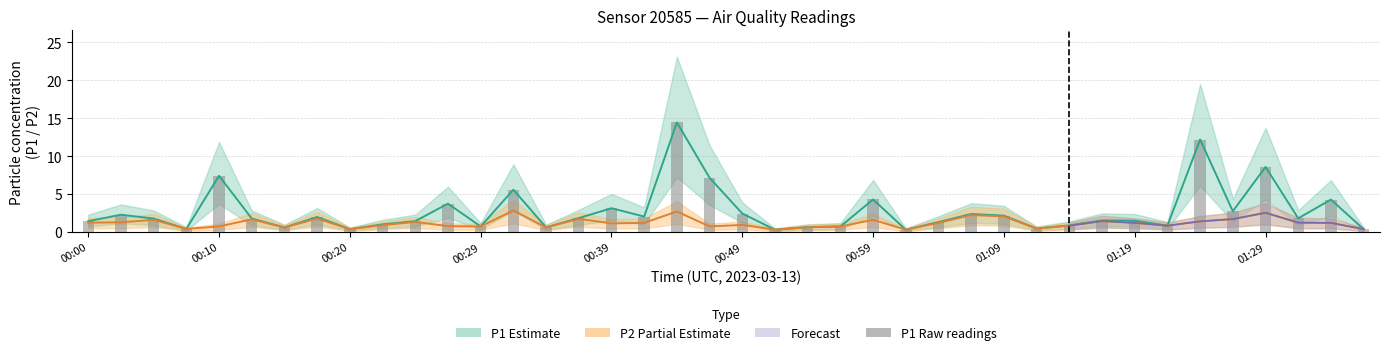

Does the chart contain any negative values?

No